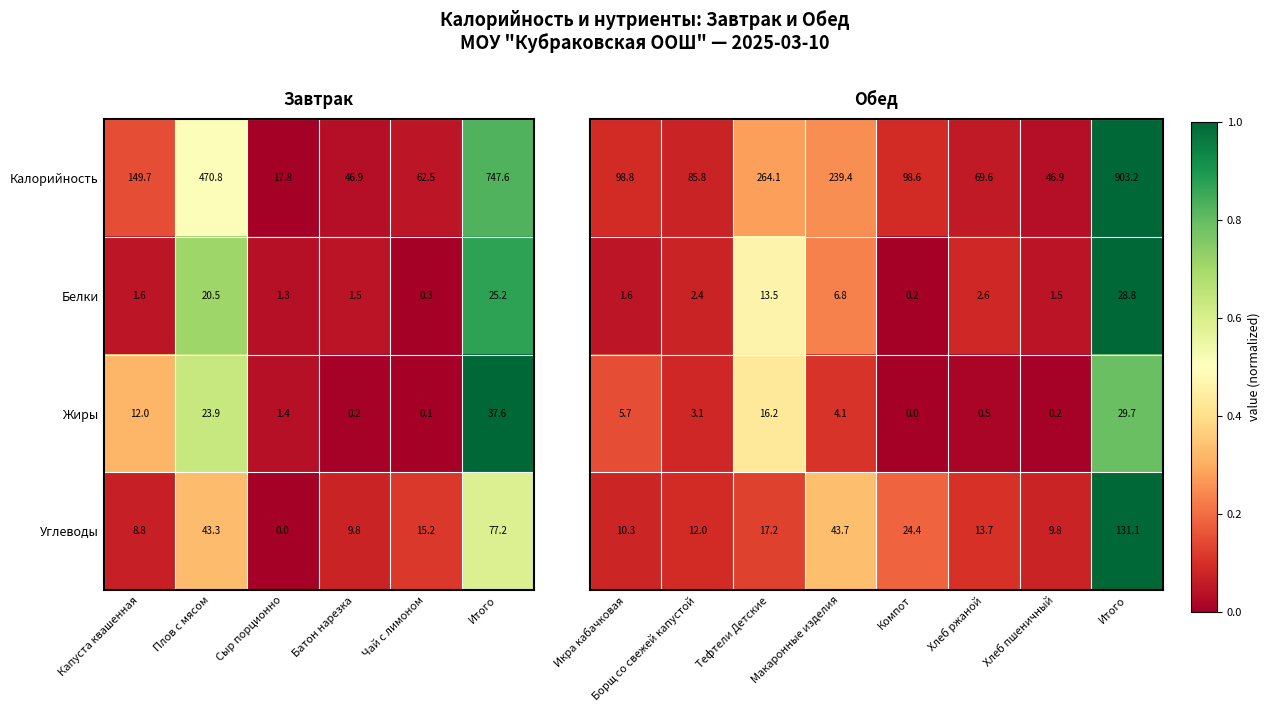

The Жиры series shows 36.3 at Плов с мясом. True or false?

False